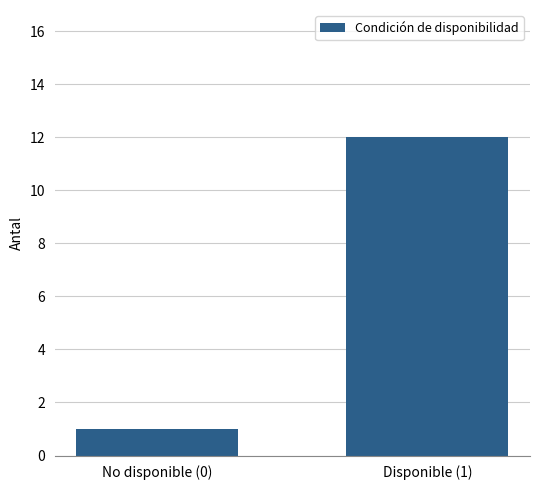

Reading left to right, list all the values displayed in this chart.

1	12